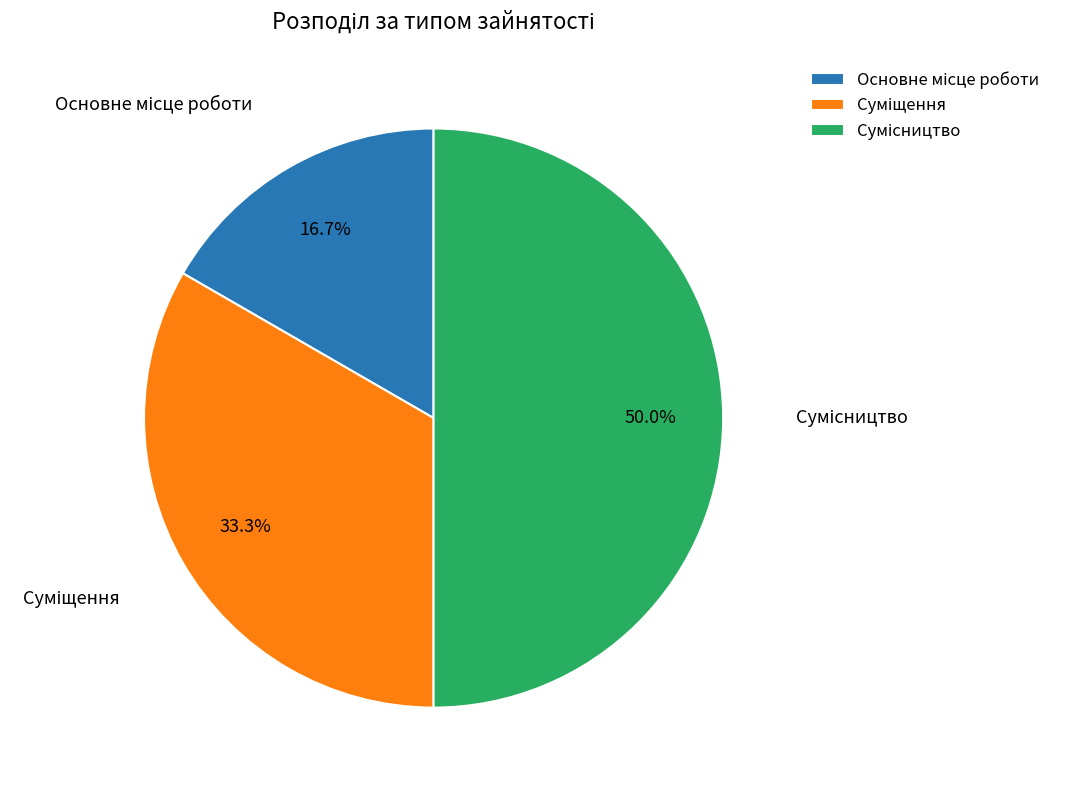

To the nearest percent, what is the average slice percentage?

33%